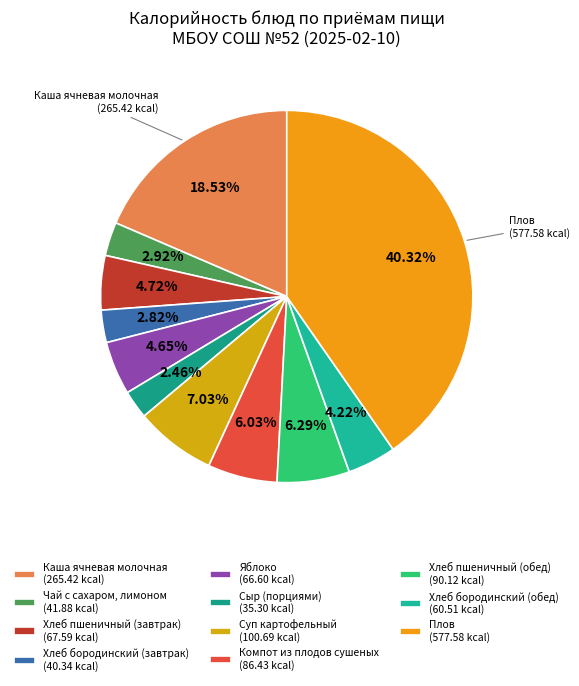

How many slices are in this pie chart?

11